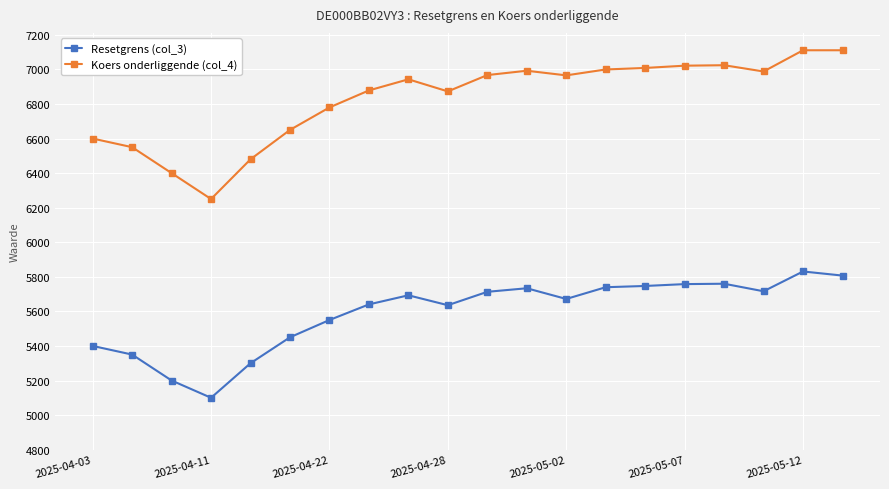

Which series has the widest spread of values?

Koers onderliggende (col_4)